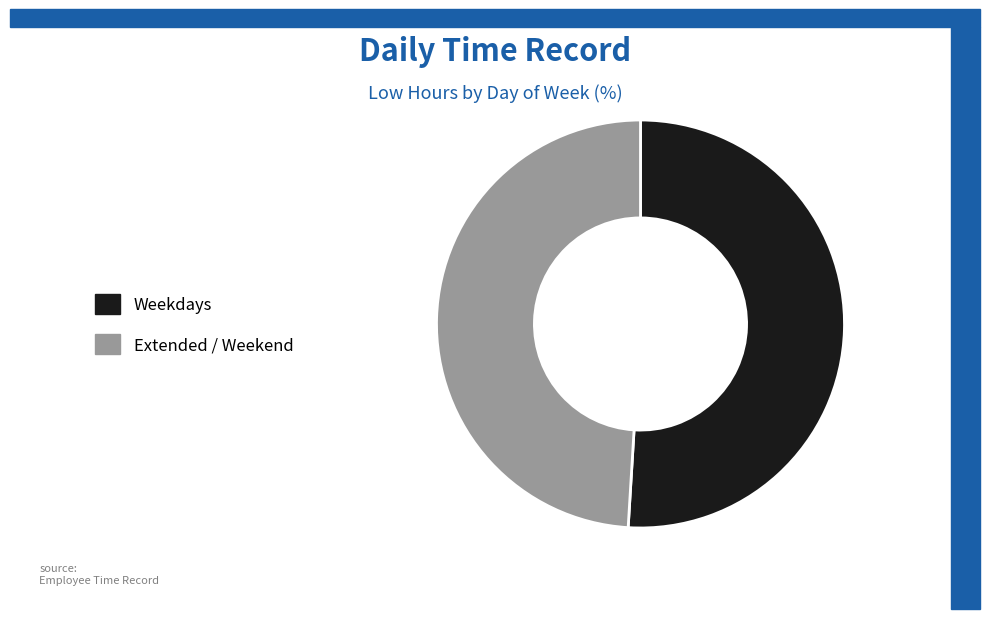

Is there any slice that represents more than half of the pie?

Yes